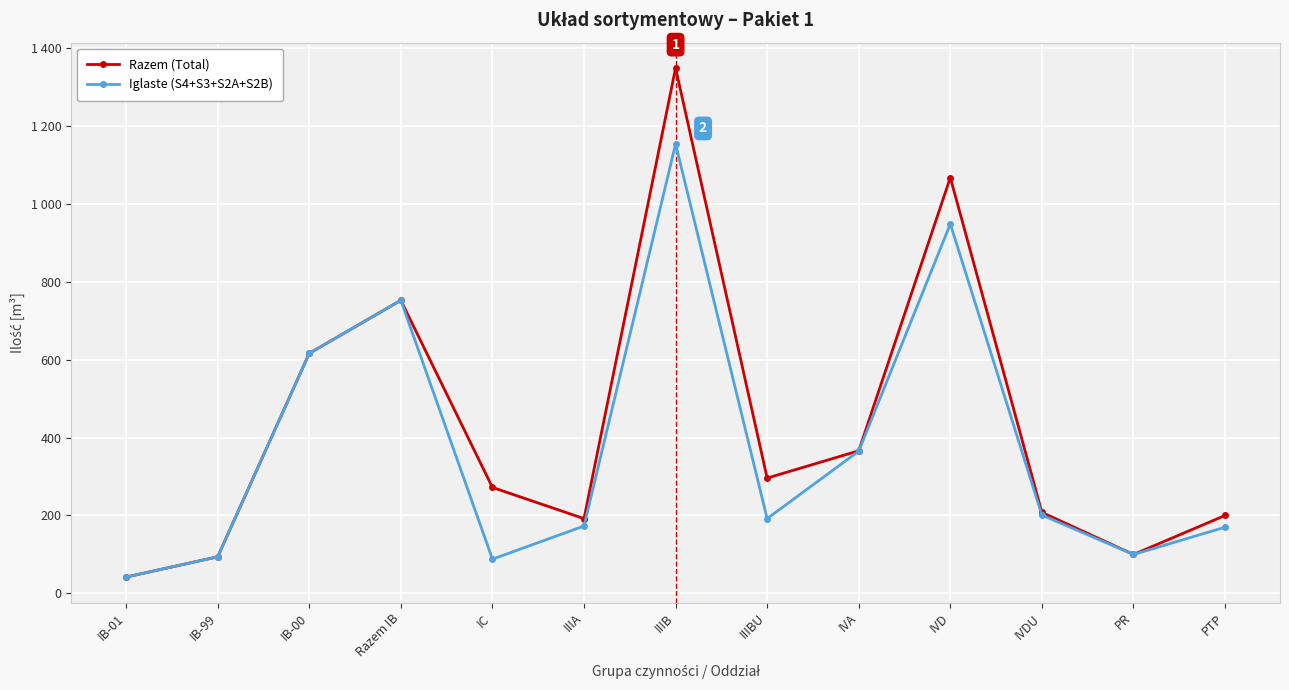

What is the difference between the maximum and minimum values in the Razem (Total) series?

1306